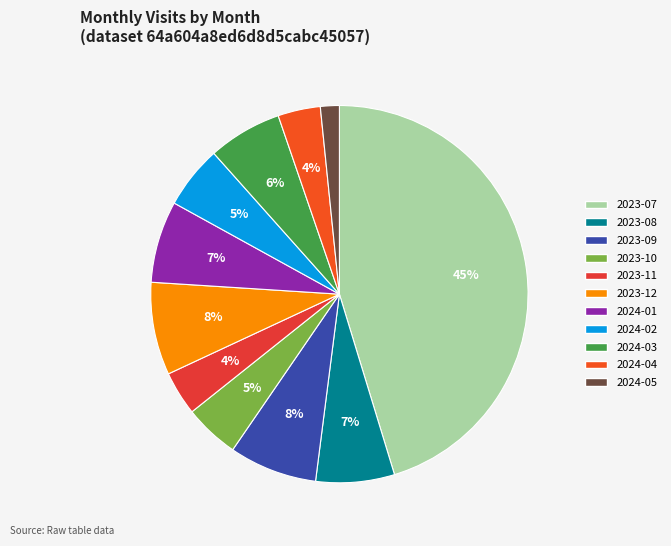

Which has a higher value, 2024-05 or 2024-01?

2024-01